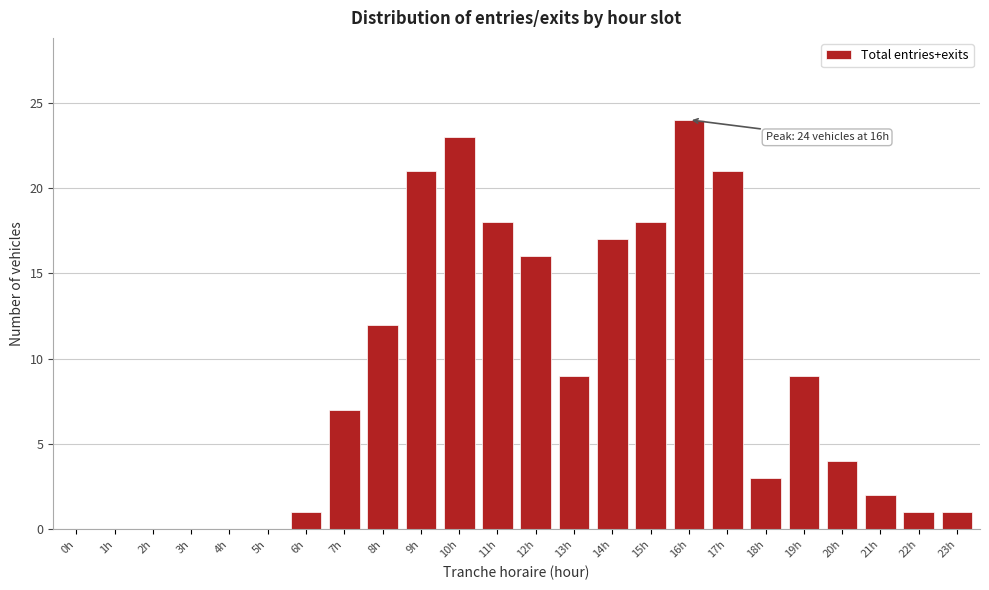

Reading right to left, transcribe all the data shown in this chart.

23h=1	22h=1	21h=2	20h=4	19h=9	18h=3	17h=21	16h=24	15h=18	14h=17	13h=9	12h=16	11h=18	10h=23	9h=21	8h=12	7h=7	6h=1	5h=0	4h=0	3h=0	2h=0	1h=0	0h=0